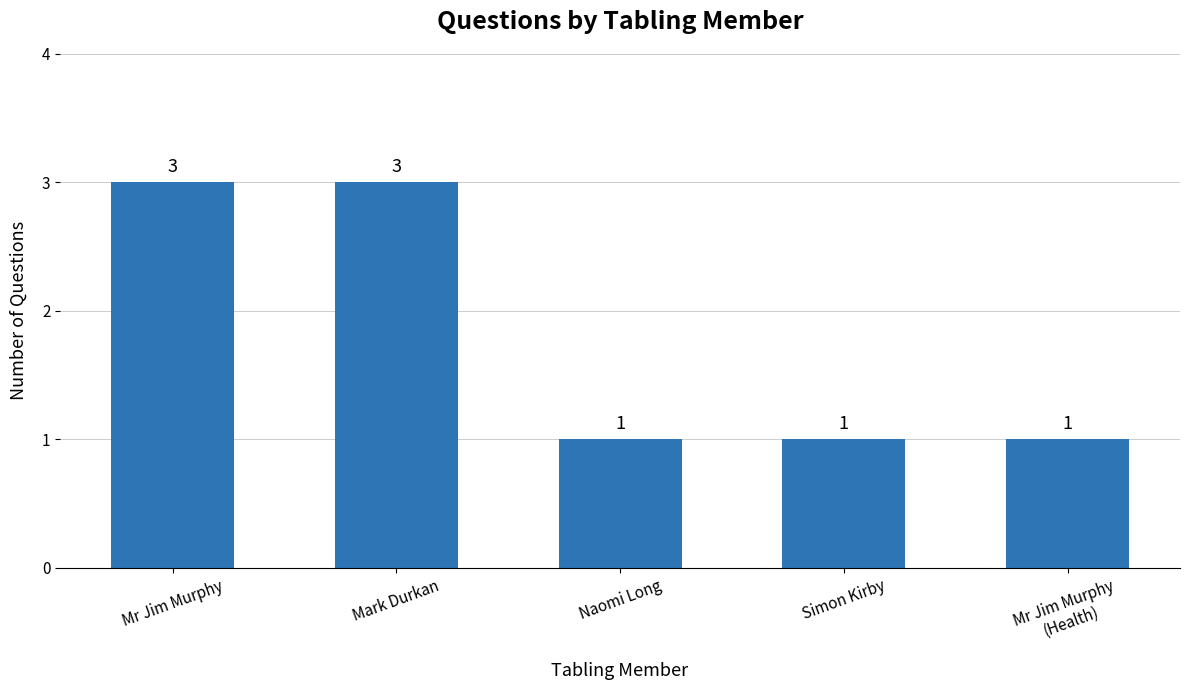

Approximately how many times larger is the value at Naomi Long compared to Mr Jim Murphy?

0.3